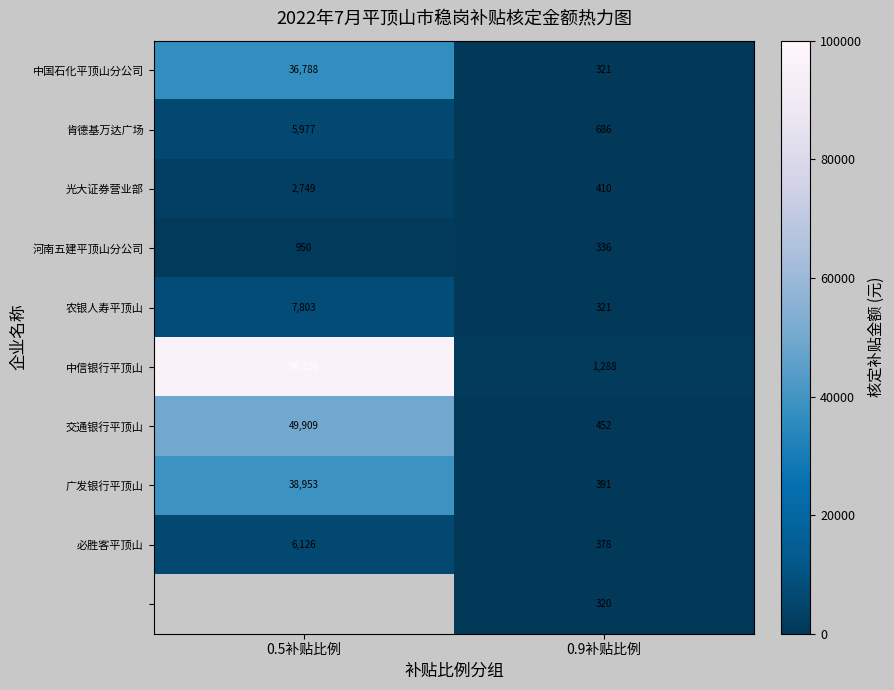

Is the value of 必胜客平顶山 at 0.9补贴比例 greater than the value of 中信银行平顶山 at 0.9补贴比例?

No